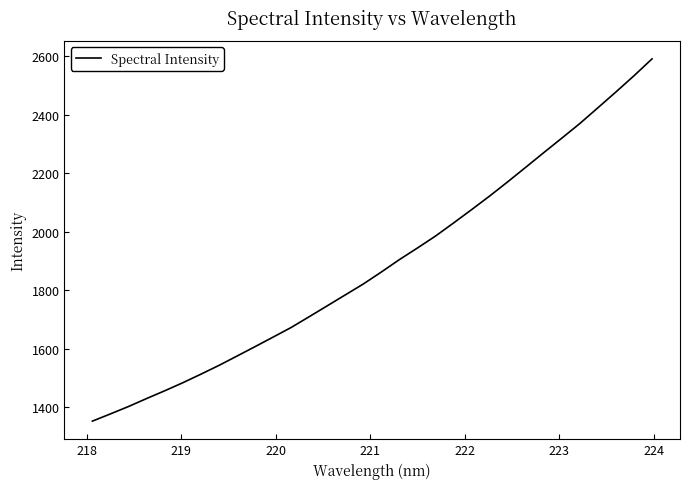

What is the maximum value shown in the chart?

2591.5